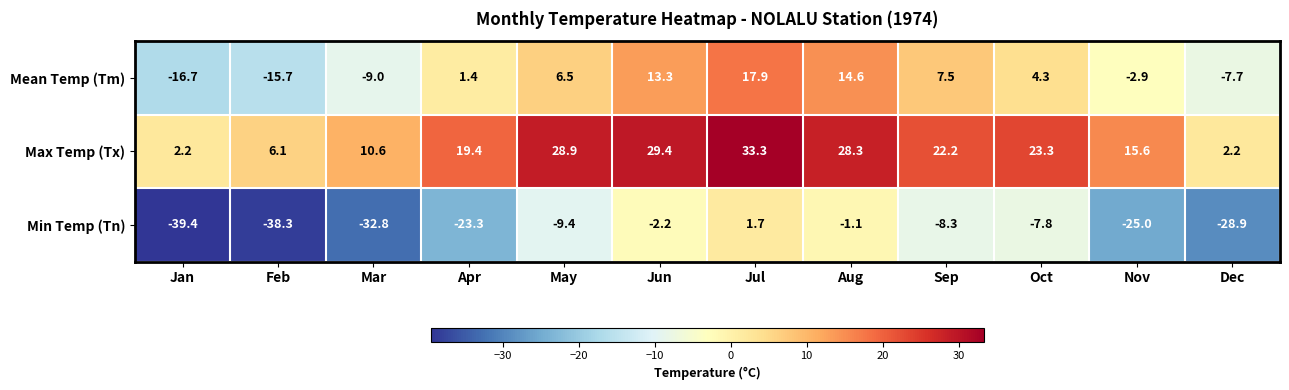

Where is Max Temp (Tx) nearest to the value 17?

Nov